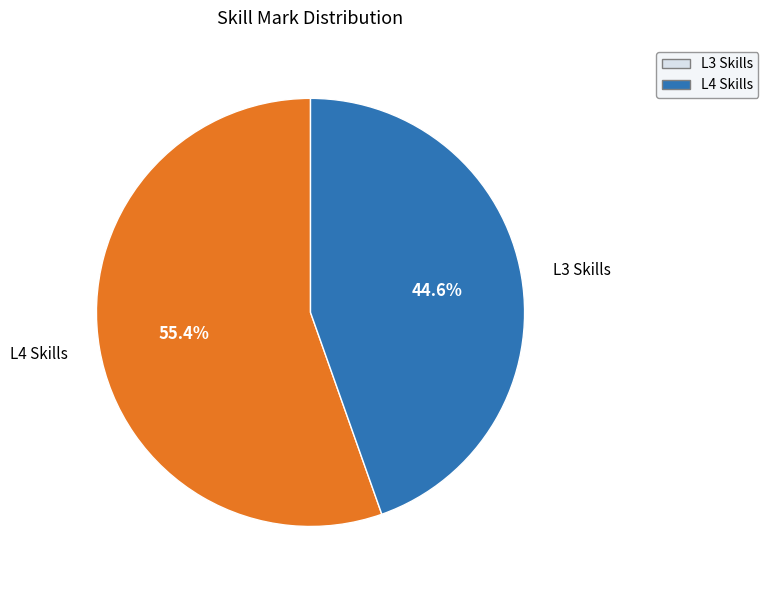

Is there a majority slice in this chart?

Yes